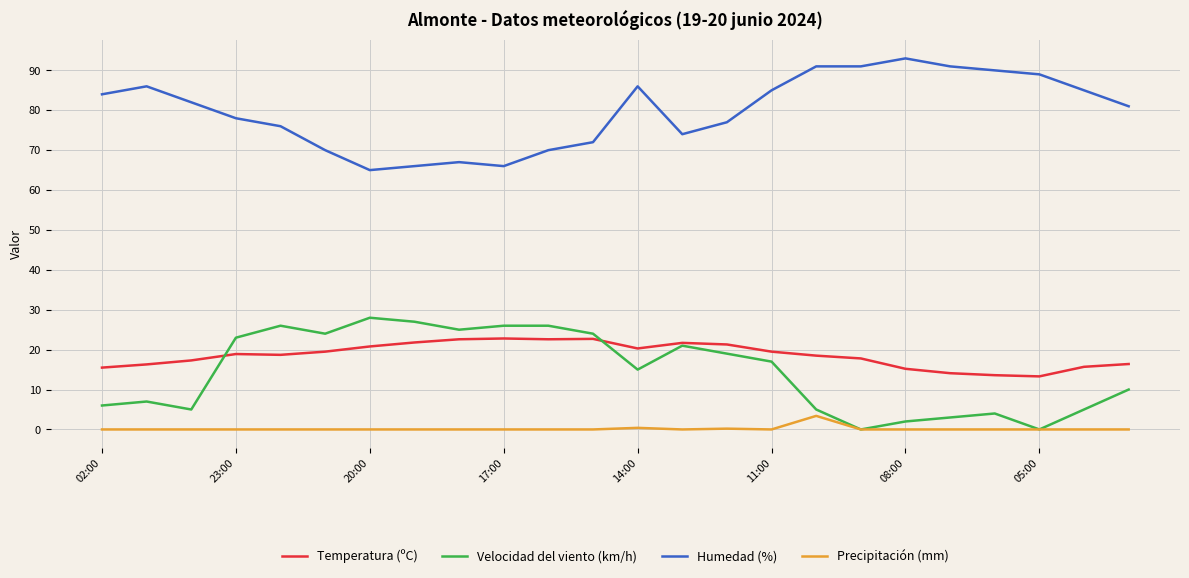

Does the chart have visible grid lines?

Yes